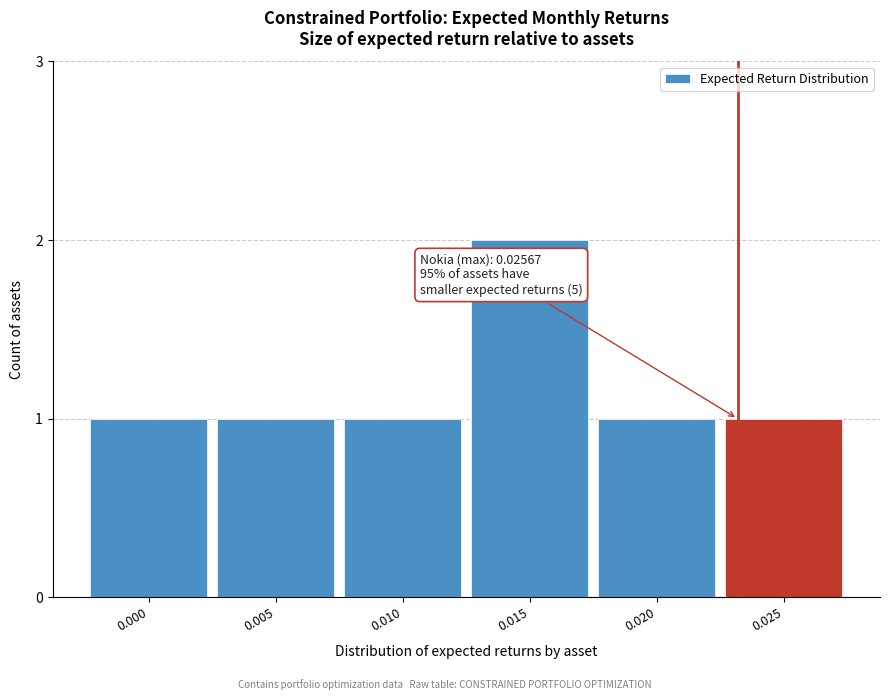

Reading left to right, transcribe all the data shown in this chart.

1	1	1	2	1	1